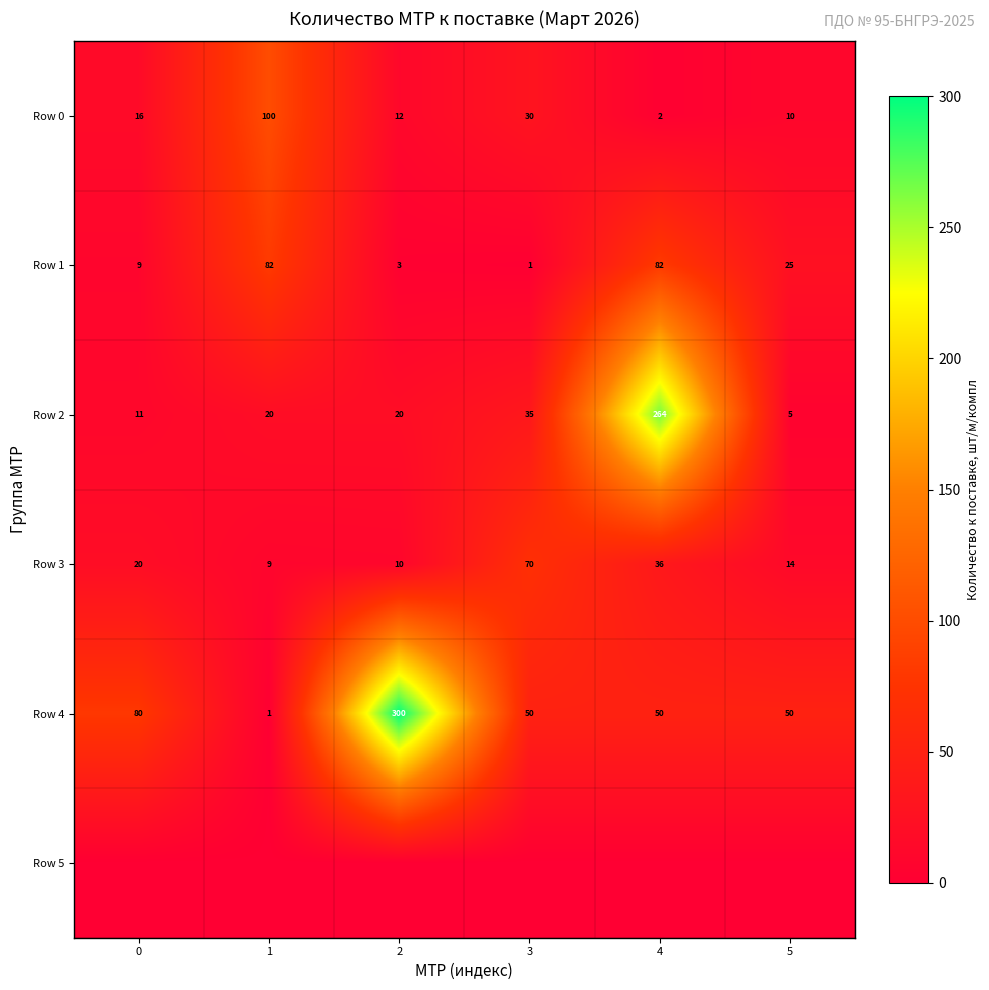

Count the number of categories in the chart.

6